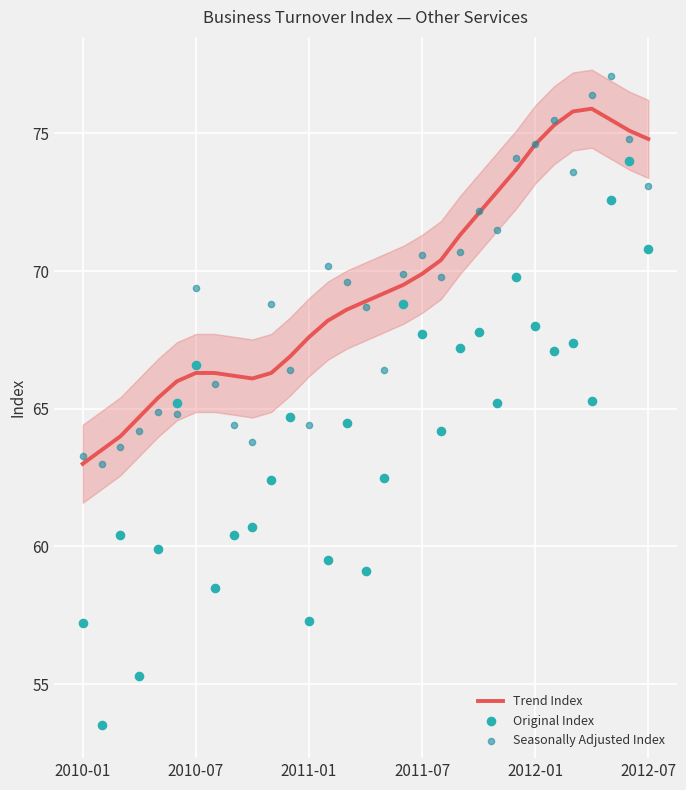

True or false: Trend Index has a value of 99.9 at 2012-07.

False